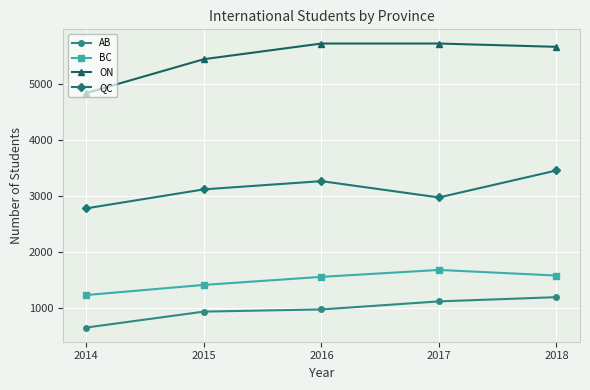

What is the difference between the AB values at 2014 and 2017?

468.0